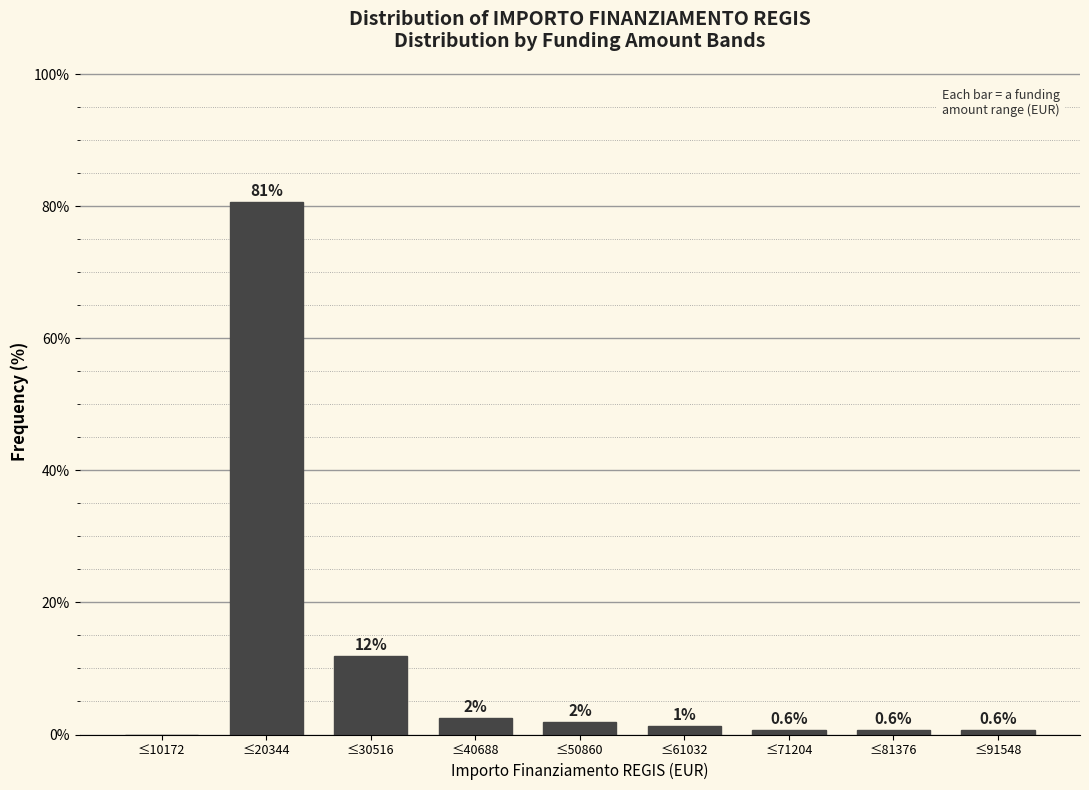

True or false: the data shows 11.9 at ≤30516.

True